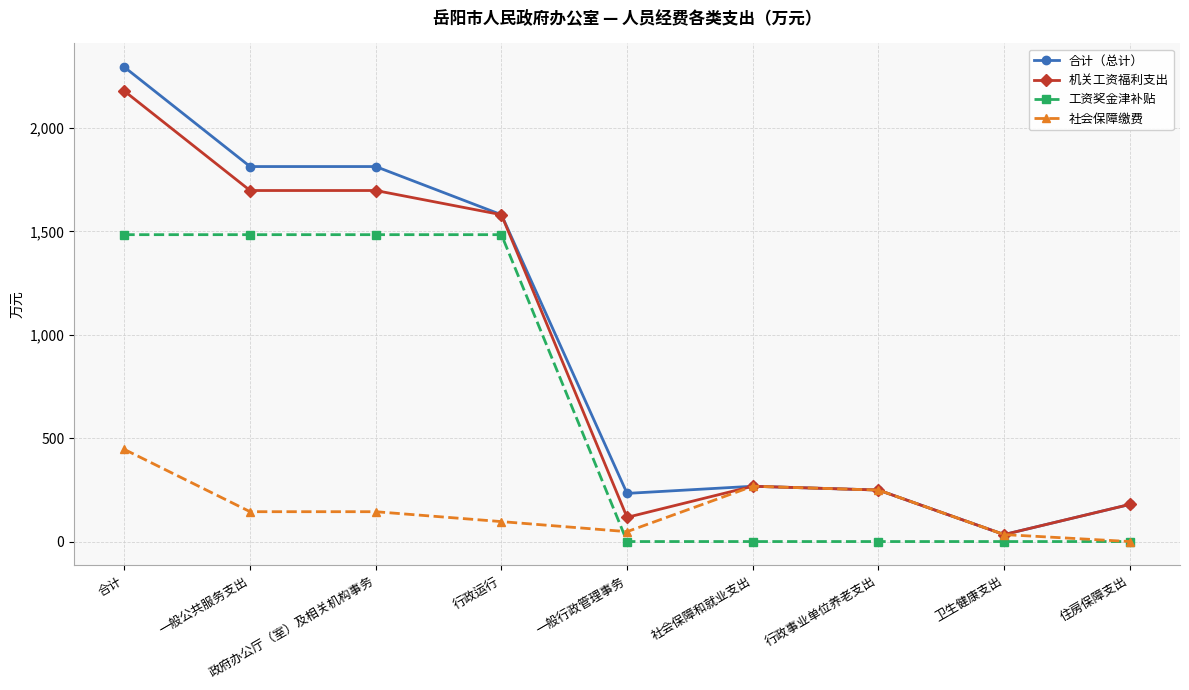

True or false: 机关工资福利支出 and 工资奖金津补贴 cross at least once.

False